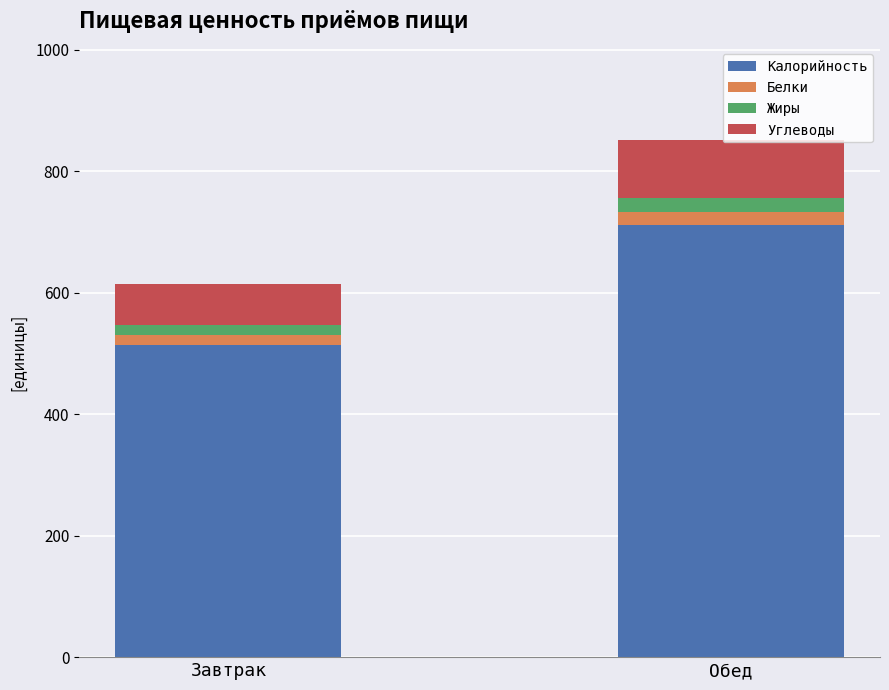

True or false: Калорийность has a value of 514.0 at Завтрак.

True